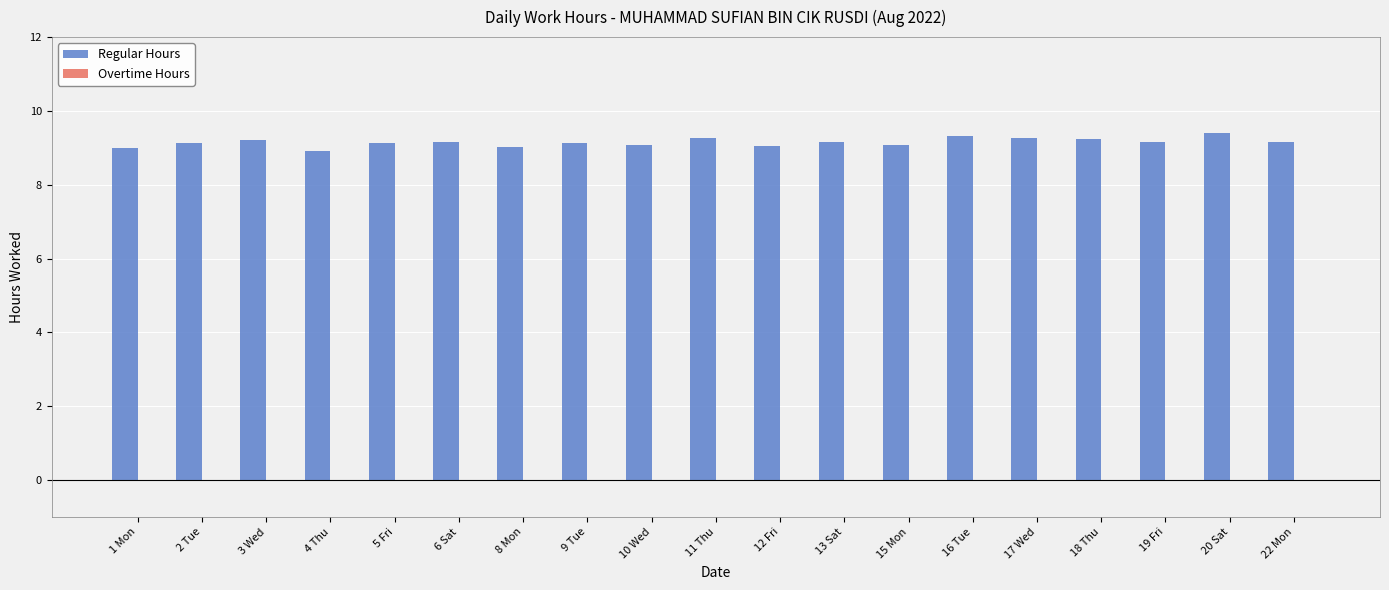

What is the label of the 14th bar from the right?

6 Sat